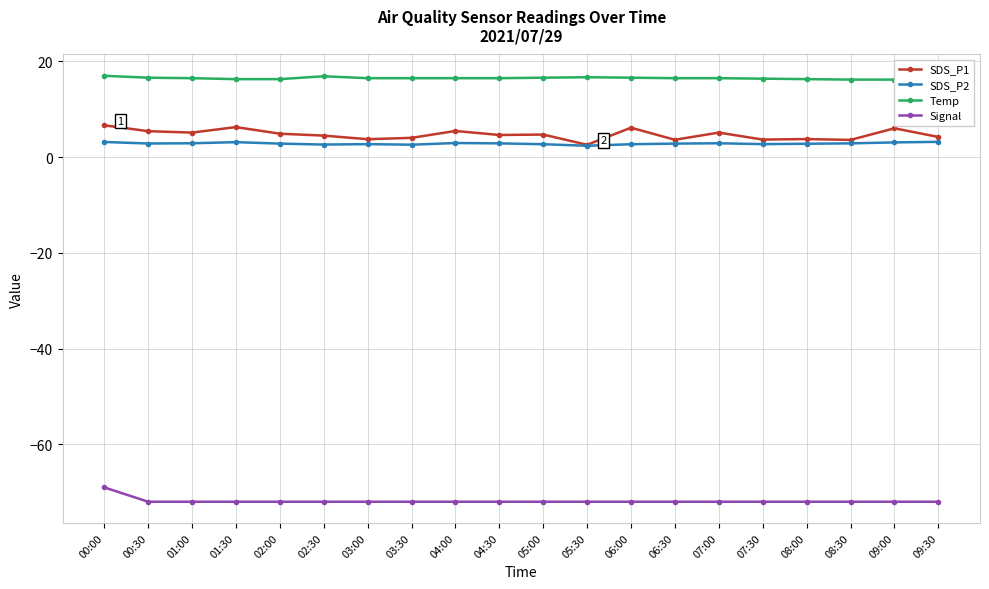

Rank the series by their maximum value, from lowest to highest.

Signal, SDS_P2, SDS_P1, Temp